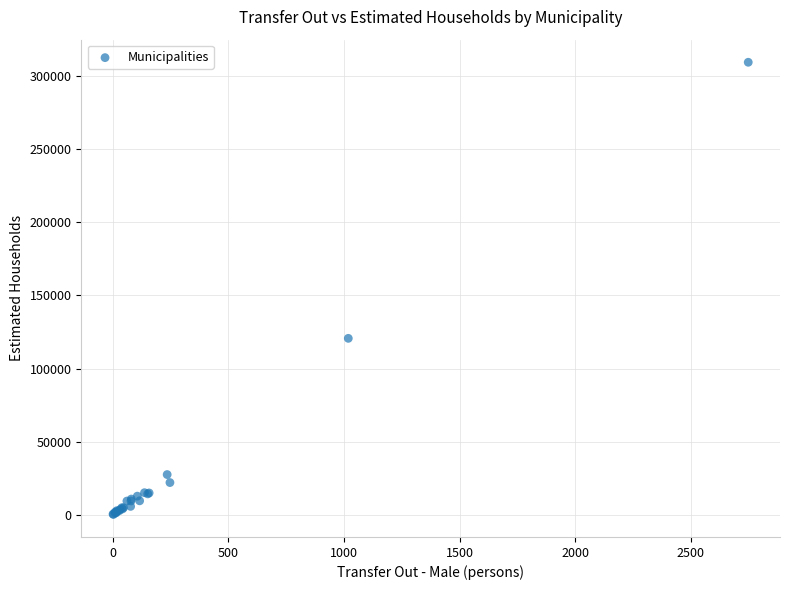

What Y value in the scatter plot is closest to 154888?

120744